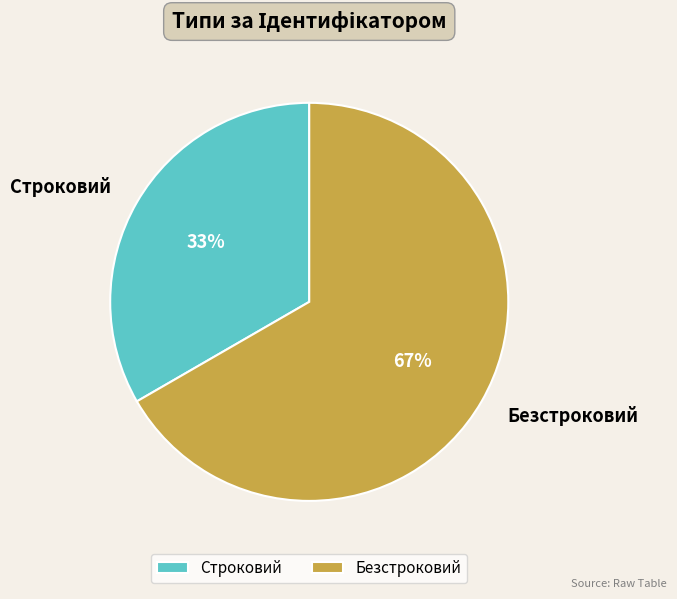

What percentage is the Безстроковий slice, to the nearest percent?

67%